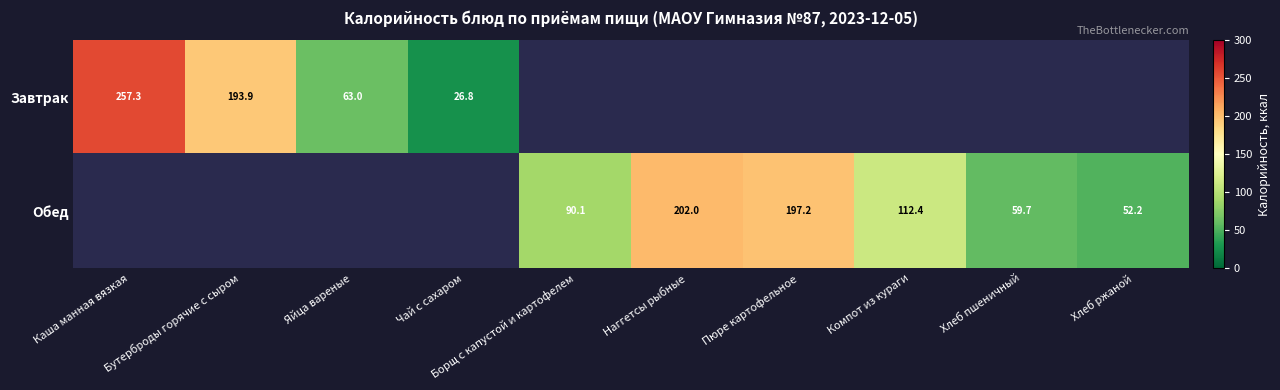

Is it true that Обед equals 152.8 at Компот из кураги?

False